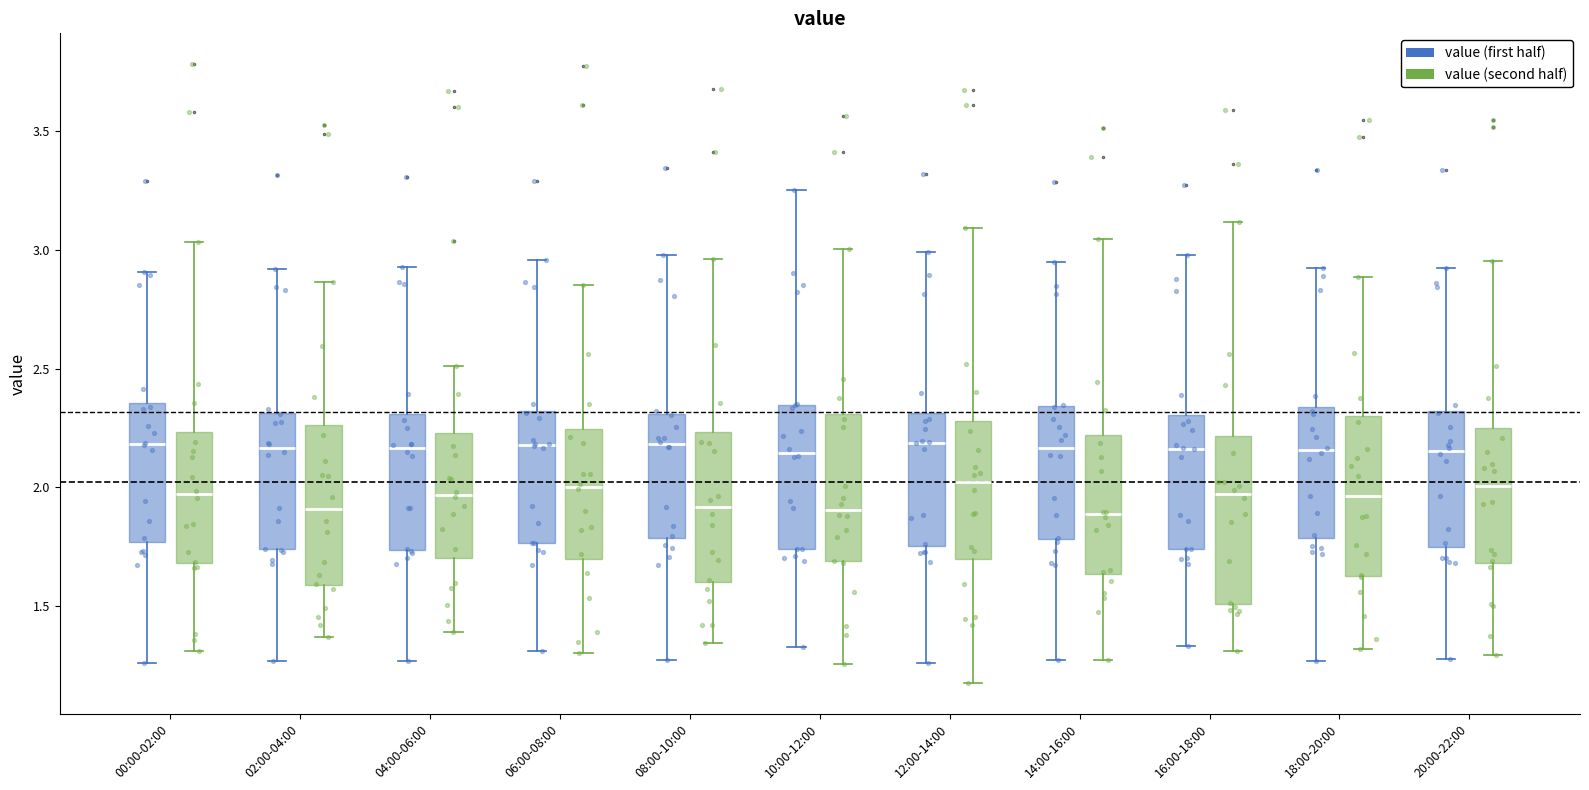

Reading left to right, read every box against the y-axis: the position of its median line, the range the box covers, and the ends of its whiskers. The values are not printed on the chart, so give them approximately, as read against the axis.

00:00-02:00 (value (first half)): median 2.20, box 1.75 to 2.35, whiskers 1.25 to 2.90
00:00-02:00 (value (second half)): median 1.95, box 1.70 to 2.25, whiskers 1.30 to 3.05
02:00-04:00 (value (first half)): median 2.15, box 1.75 to 2.30, whiskers 1.25 to 2.90
02:00-04:00 (value (second half)): median 1.90, box 1.60 to 2.25, whiskers 1.35 to 2.85
04:00-06:00 (value (first half)): median 2.15, box 1.75 to 2.30, whiskers 1.25 to 2.95
04:00-06:00 (value (second half)): median 1.95, box 1.70 to 2.25, whiskers 1.40 to 2.50
06:00-08:00 (value (first half)): median 2.20, box 1.75 to 2.30, whiskers 1.30 to 2.95
06:00-08:00 (value (second half)): median 2.00, box 1.70 to 2.25, whiskers 1.30 to 2.85
08:00-10:00 (value (first half)): median 2.20, box 1.80 to 2.30, whiskers 1.25 to 3.00
08:00-10:00 (value (second half)): median 1.90, box 1.60 to 2.25, whiskers 1.35 to 2.95
10:00-12:00 (value (first half)): median 2.15, box 1.75 to 2.35, whiskers 1.35 to 3.25
10:00-12:00 (value (second half)): median 1.90, box 1.70 to 2.30, whiskers 1.25 to 3.00
12:00-14:00 (value (first half)): median 2.20, box 1.75 to 2.30, whiskers 1.25 to 3.00
12:00-14:00 (value (second half)): median 2.00, box 1.70 to 2.30, whiskers 1.15 to 3.10
14:00-16:00 (value (first half)): median 2.15, box 1.80 to 2.35, whiskers 1.25 to 2.95
14:00-16:00 (value (second half)): median 1.90, box 1.65 to 2.20, whiskers 1.25 to 3.05
16:00-18:00 (value (first half)): median 2.15, box 1.75 to 2.30, whiskers 1.35 to 3.00
16:00-18:00 (value (second half)): median 1.95, box 1.50 to 2.20, whiskers 1.30 to 3.10
18:00-20:00 (value (first half)): median 2.15, box 1.80 to 2.35, whiskers 1.25 to 2.90
18:00-20:00 (value (second half)): median 1.95, box 1.65 to 2.30, whiskers 1.30 to 2.90
20:00-22:00 (value (first half)): median 2.15, box 1.75 to 2.30, whiskers 1.30 to 2.90
20:00-22:00 (value (second half)): median 2.00, box 1.70 to 2.25, whiskers 1.30 to 2.95